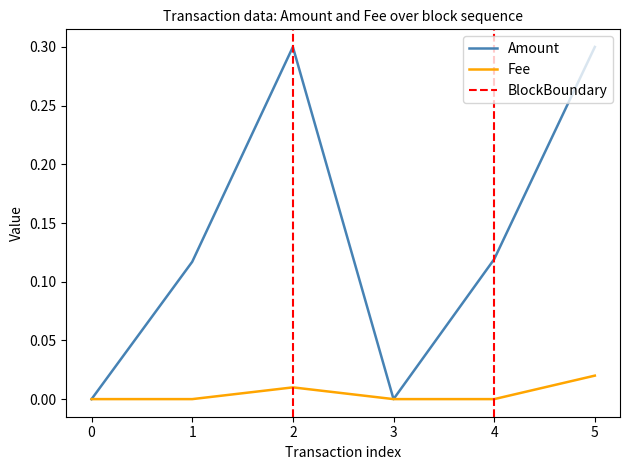

Is the value of Fee at 1 greater than the value of Amount at 4?

No